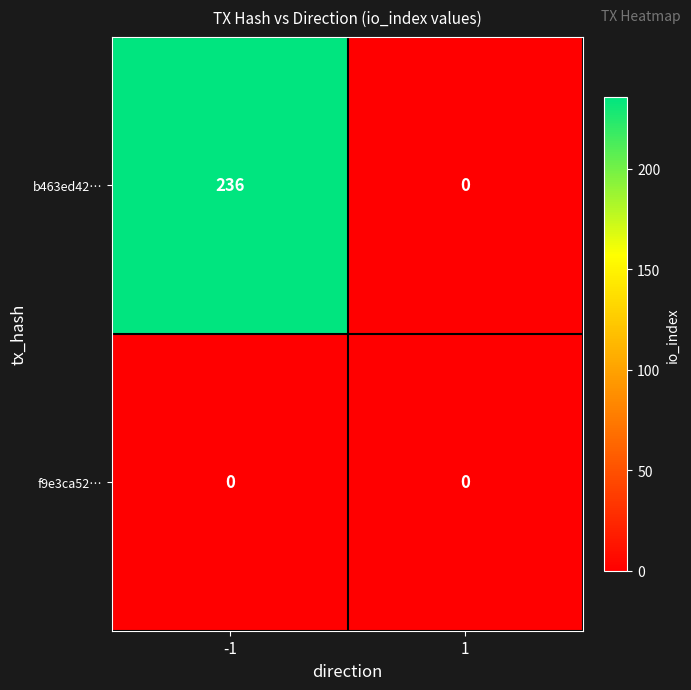

At how many categories does at least one series exceed 100?

1